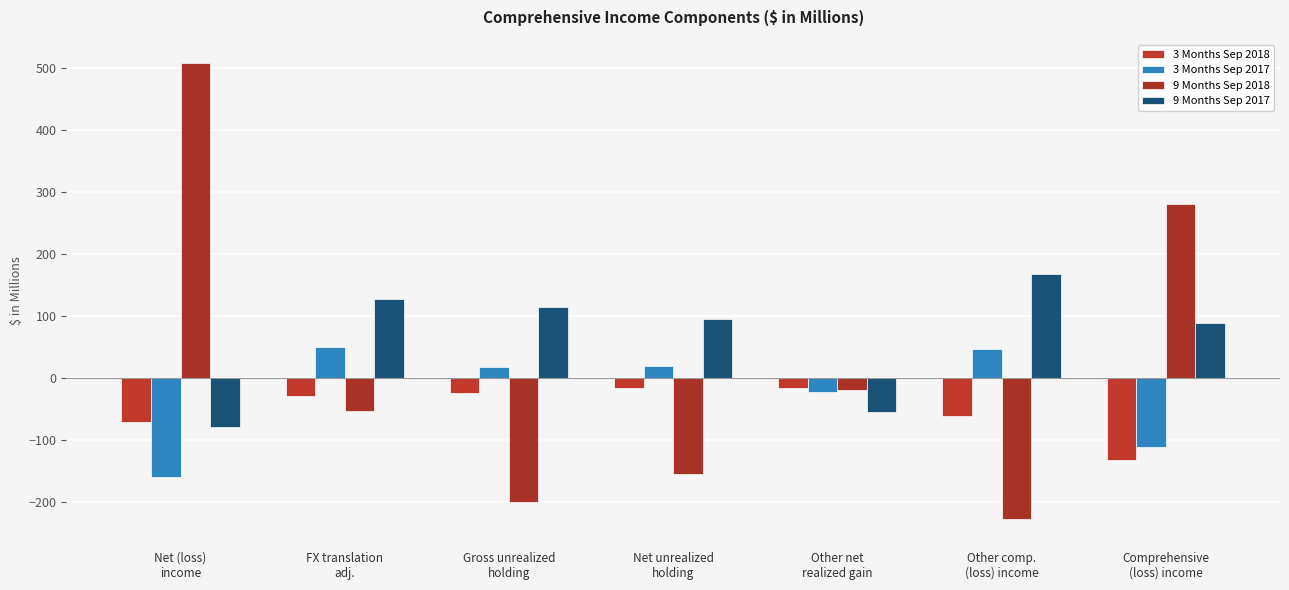

What is the difference between the highest and lowest values at Comprehensive
(loss) income?

412.9